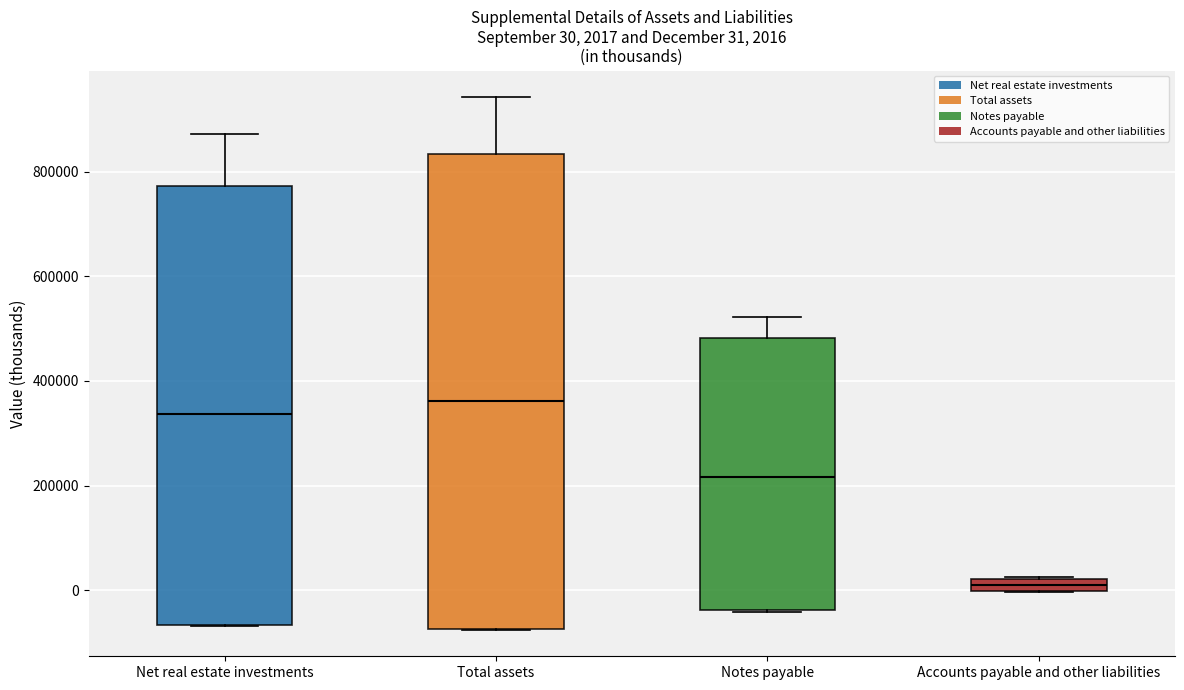

Which box is the tallest, from its lower edge to its upper edge?

Total assets